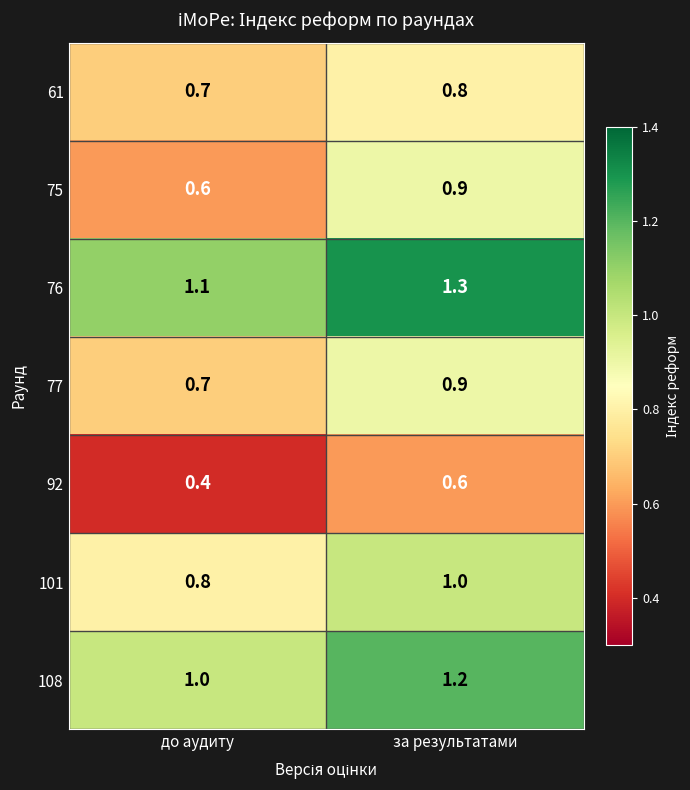

True or false: 61 has a value of 1.0 at до аудиту.

False